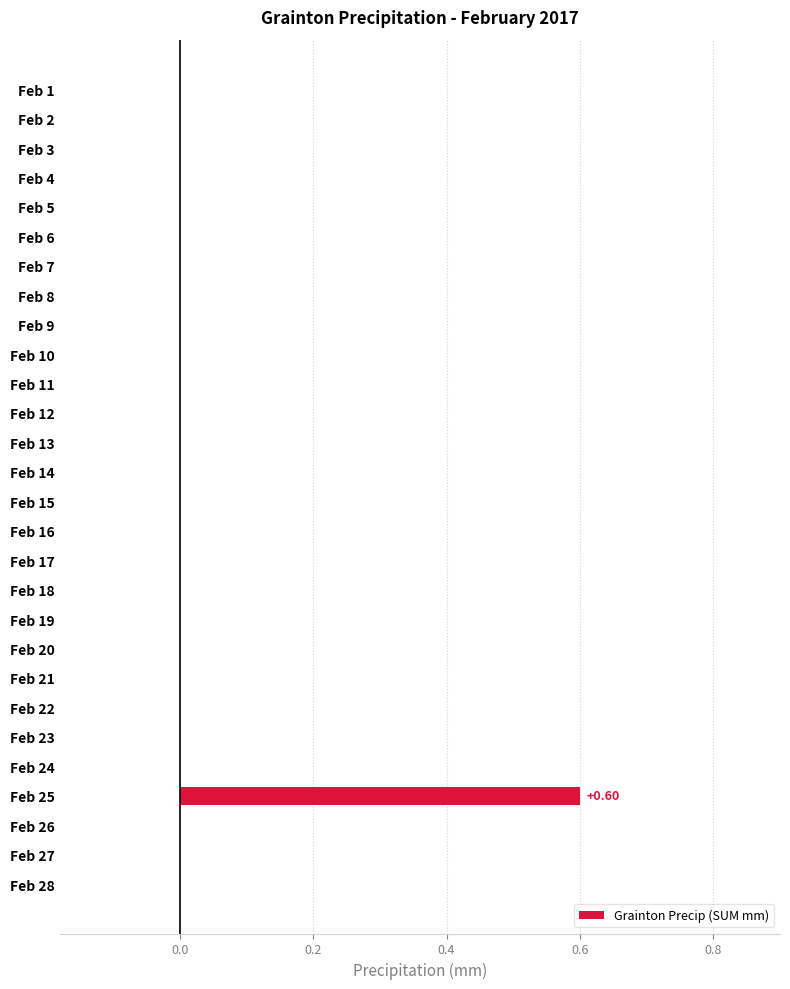

What is the change in value from Feb 8 to Feb 25?

+0.6